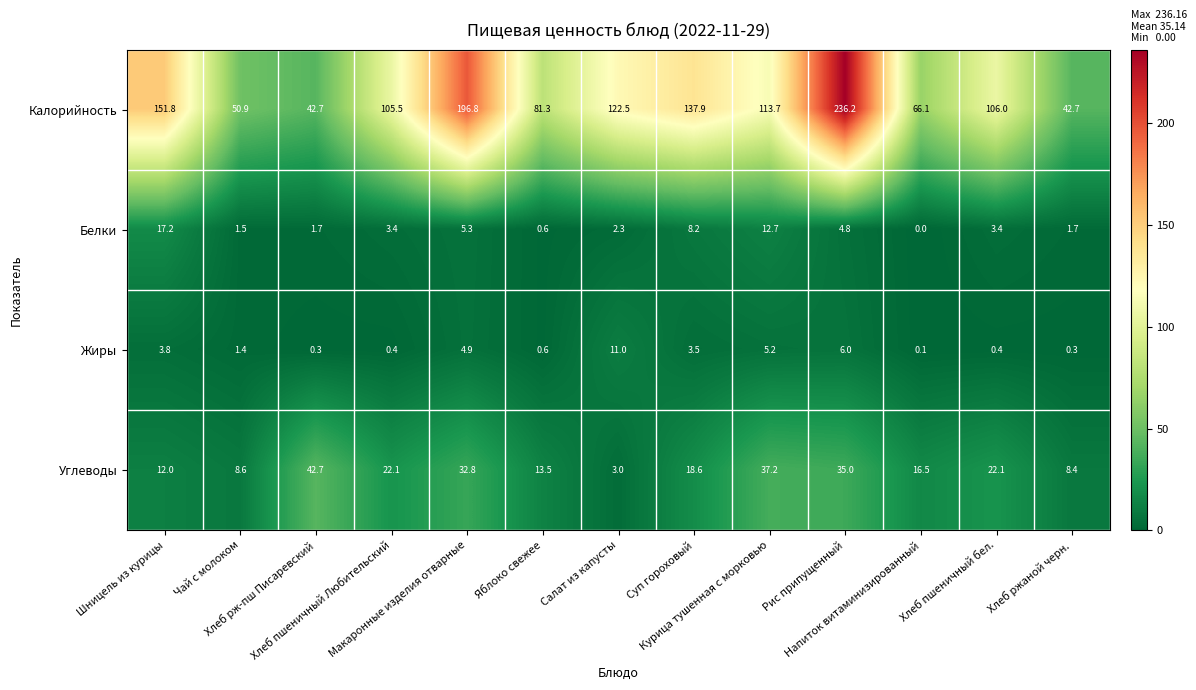

What is the maximum value for Углеводы?

42.7